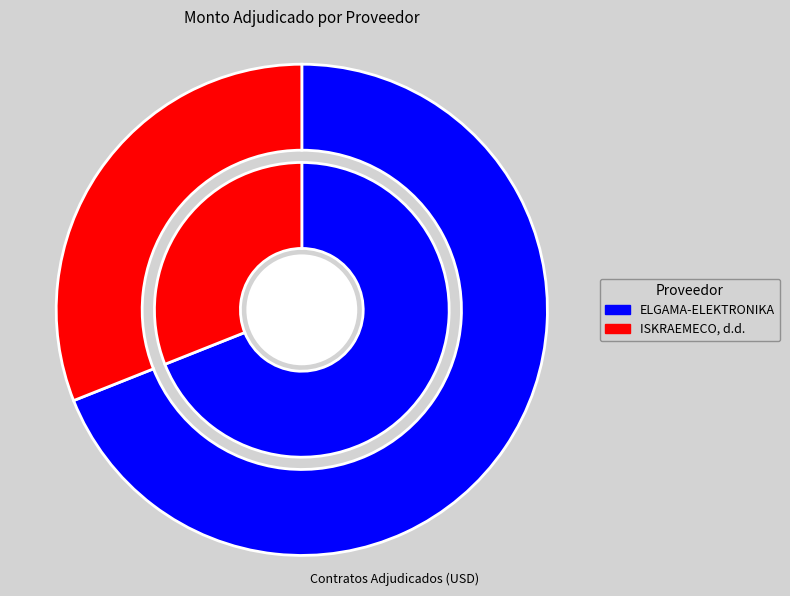

True or false: ELGAMA-ELEKTRONIKA accounts for 81% of the total.

False